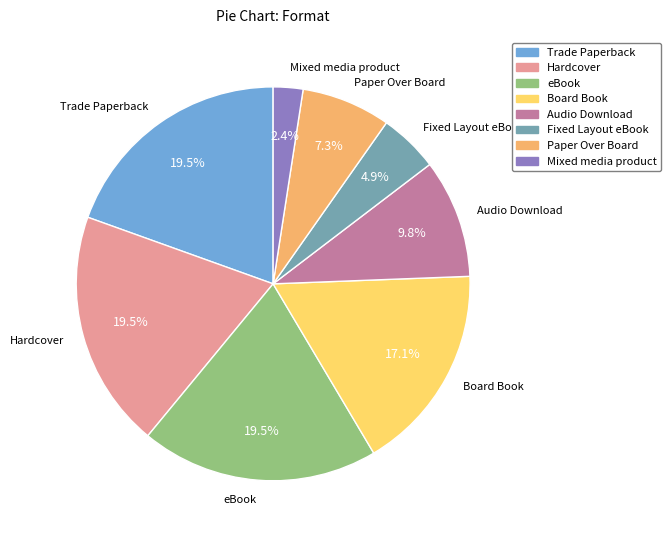

To the nearest percent, what is the difference between the largest and smallest slice percentages?

17%